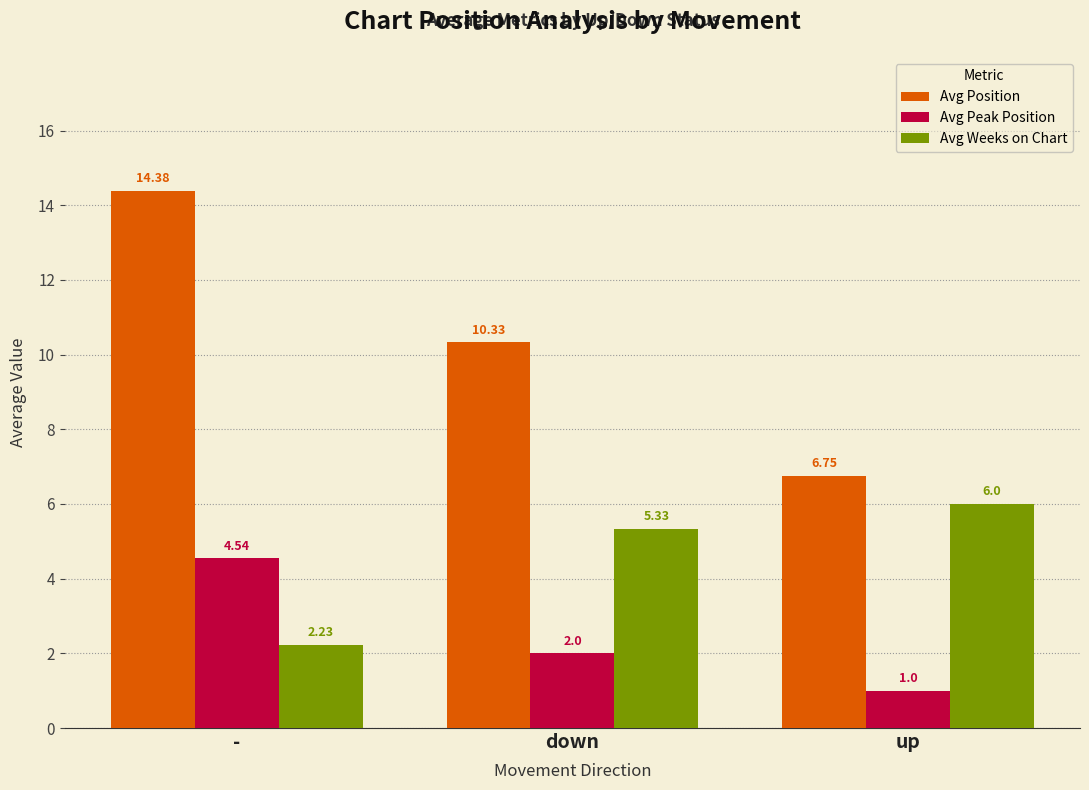

How many categories are shown in the chart?

3